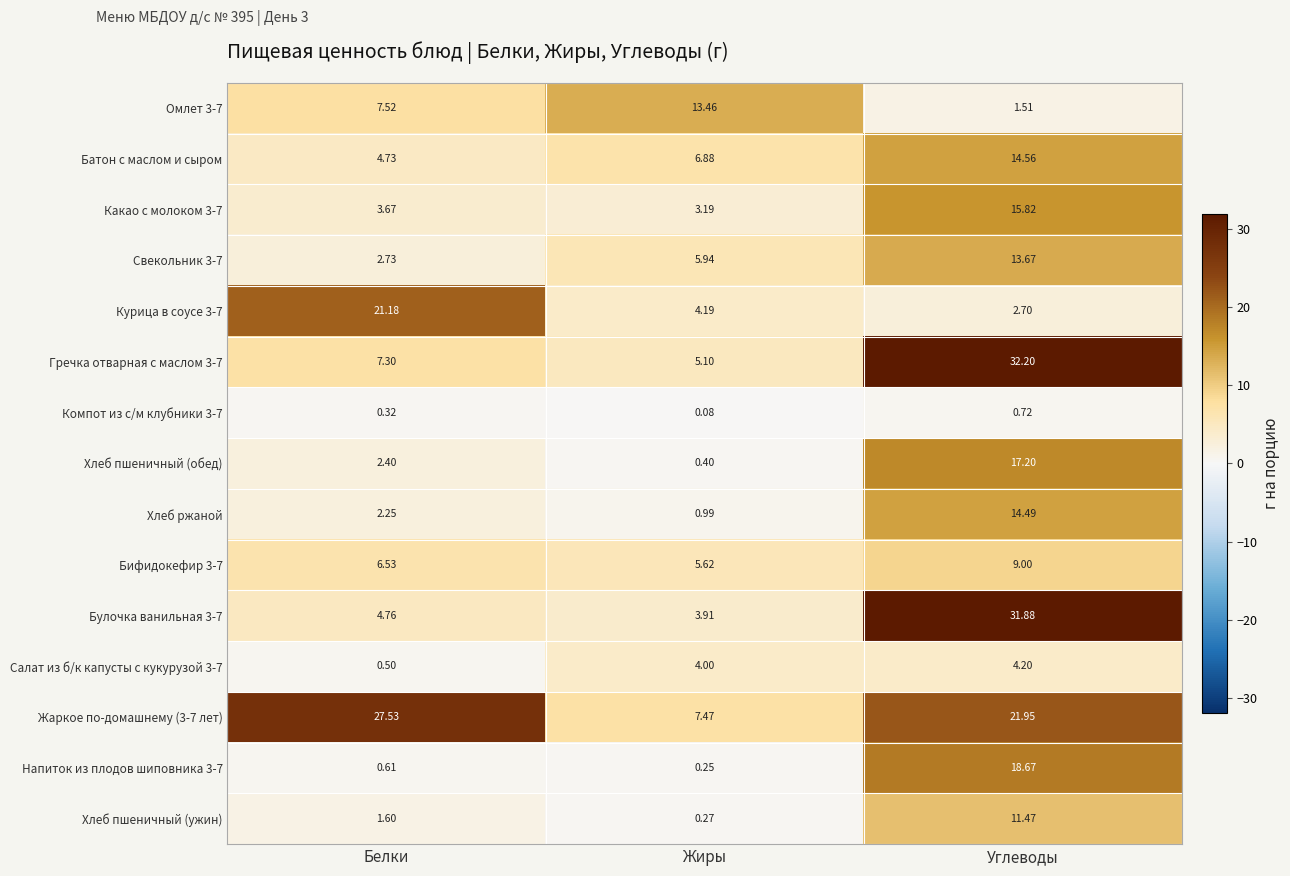

At which category is the sum across all series the highest?

Углеводы